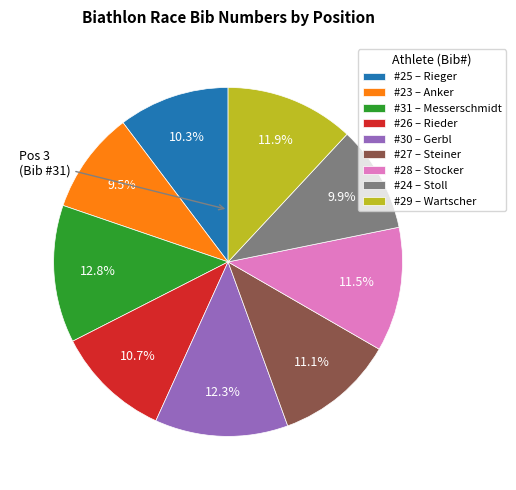

Approximately how many times larger is the value at #23 – Anker compared to #27 – Steiner?

0.9